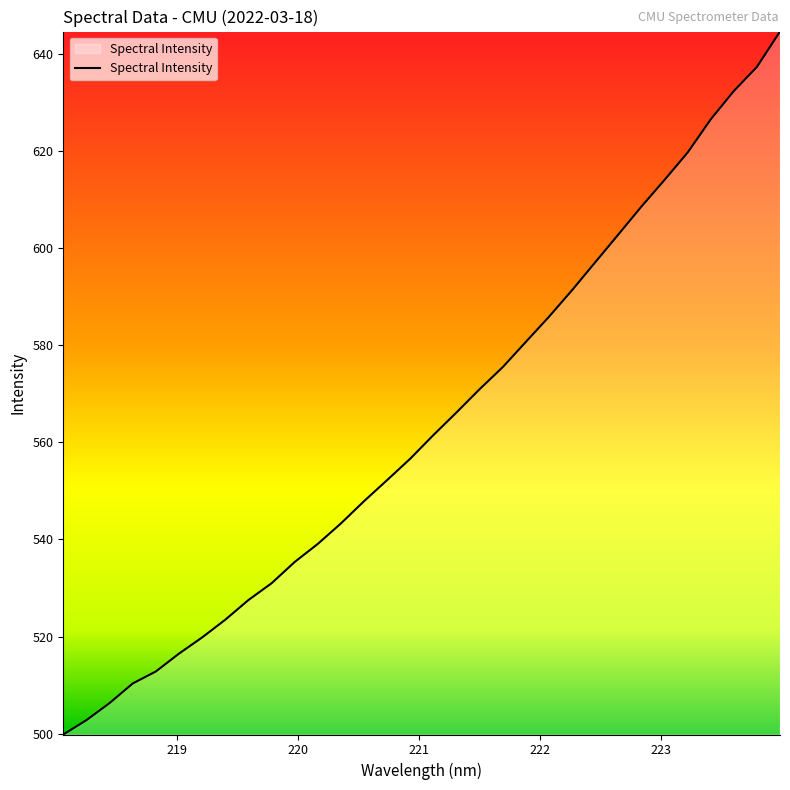

What is the greatest value displayed?

644.7